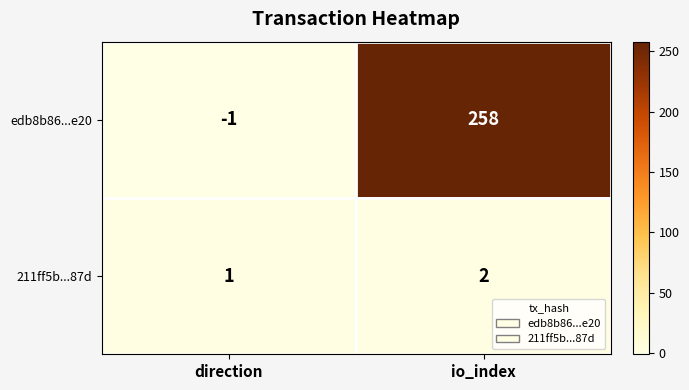

At io_index, list the series in order from largest to smallest.

edb8b86...e20, 211ff5b...87d